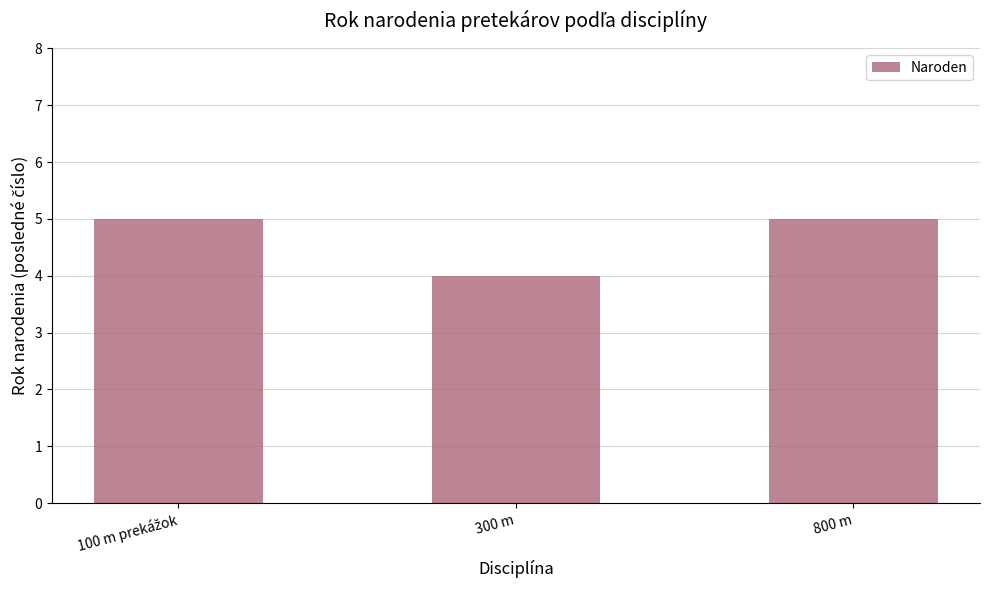

What is the label of the 2nd bar from the left?

300 m